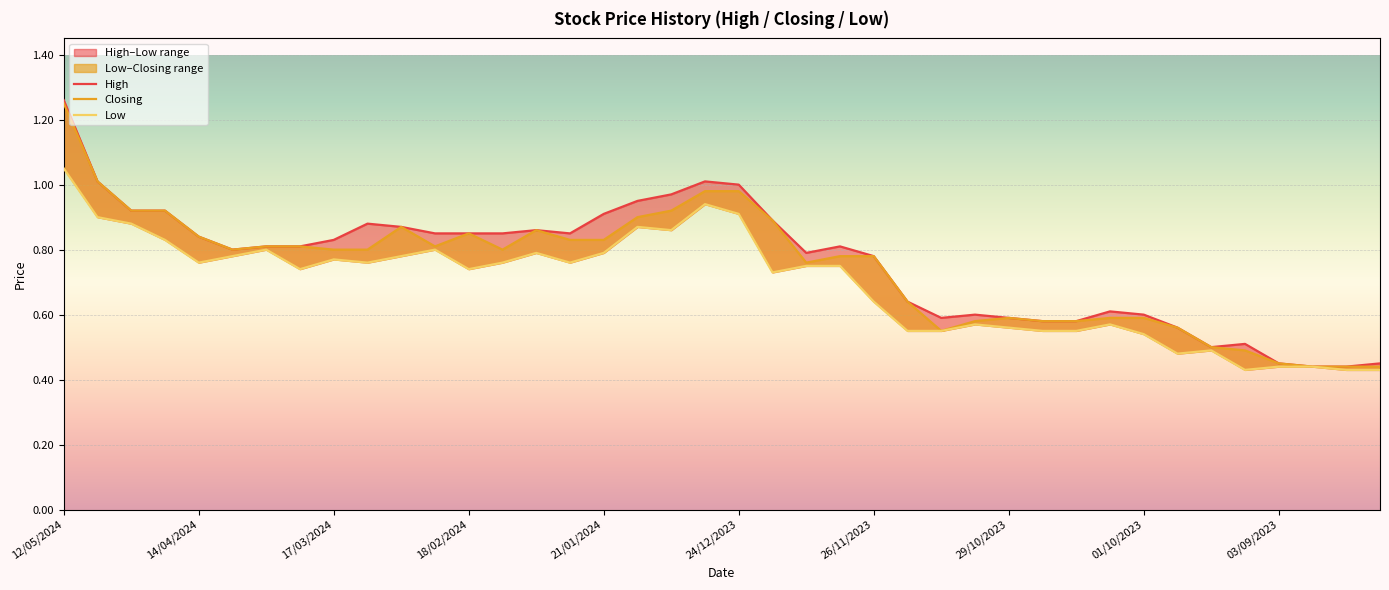

At 18/02/2024, list the series in order from largest to smallest.

High, Closing, Low